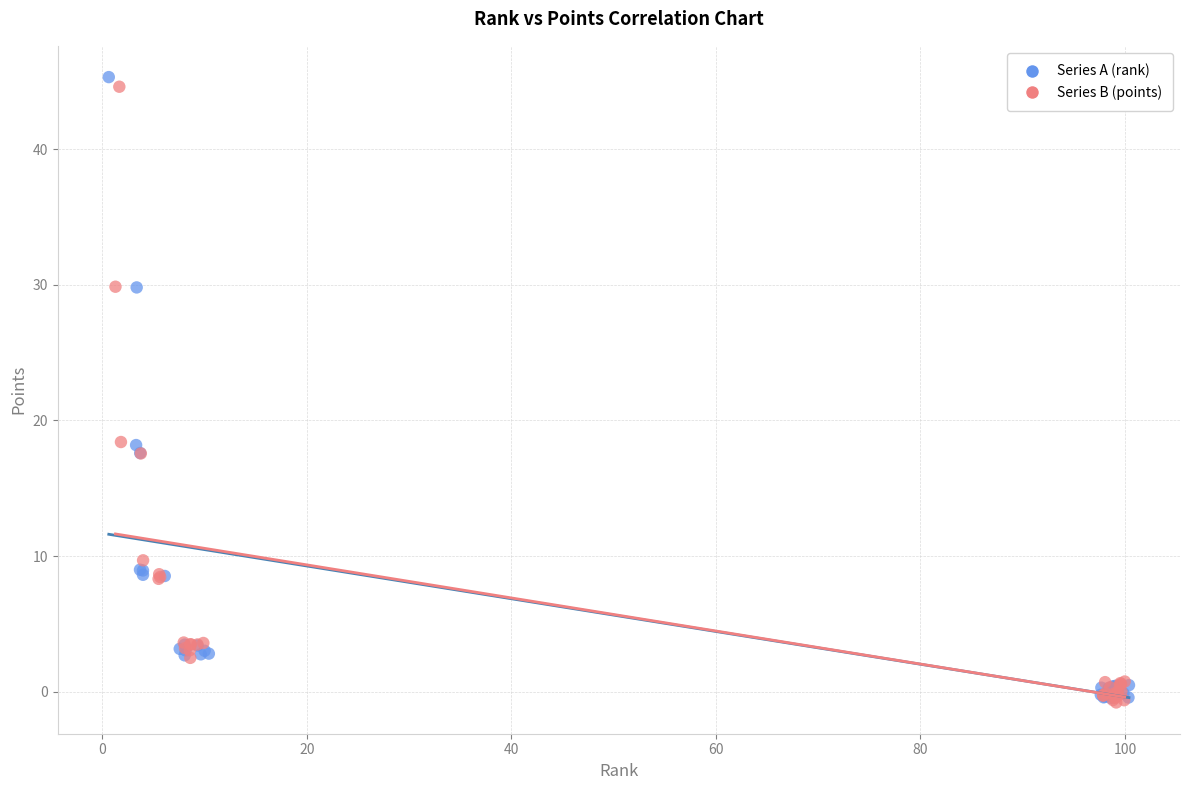

Which series has the widest spread of Y values?

Series A (rank)